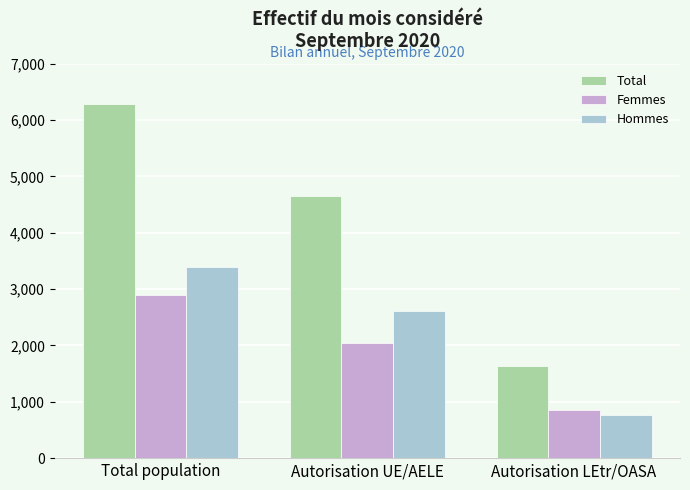

At which category is the sum across all series the highest?

Total population